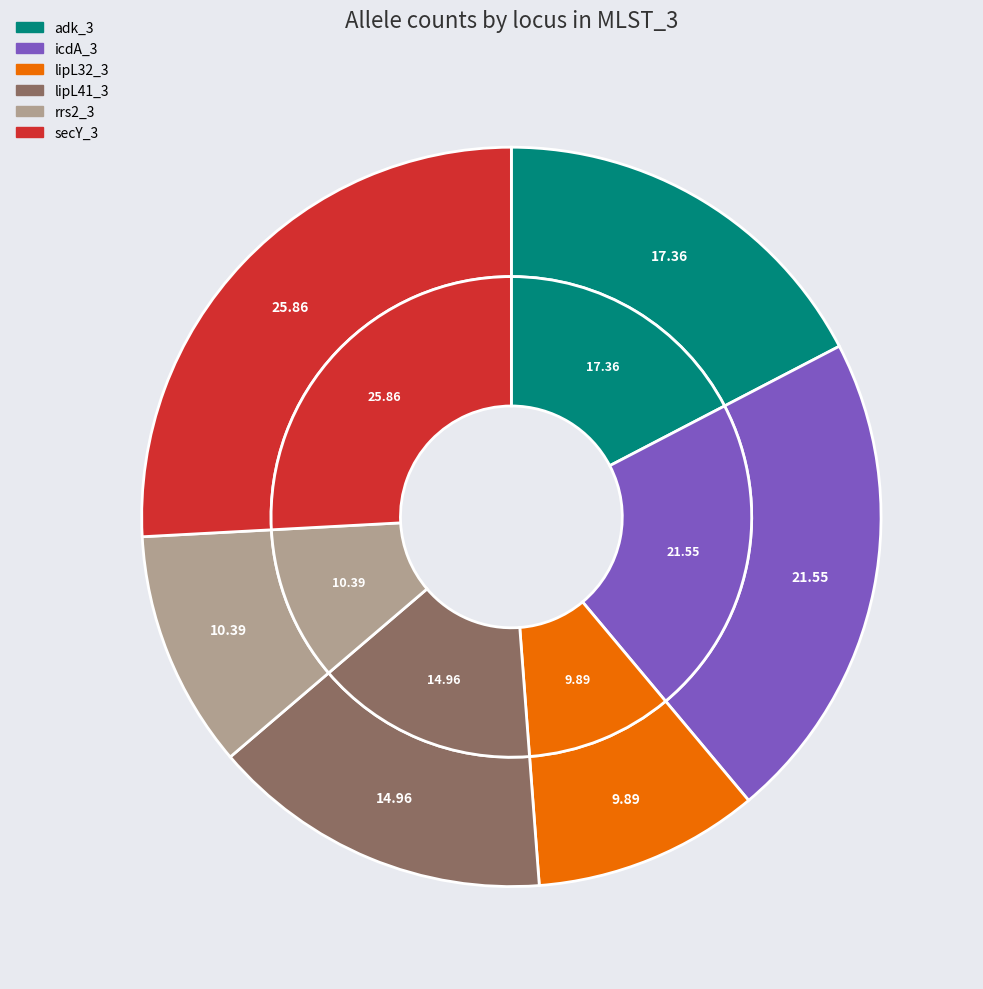

Which category has the smallest portion of the pie?

lipL32_3